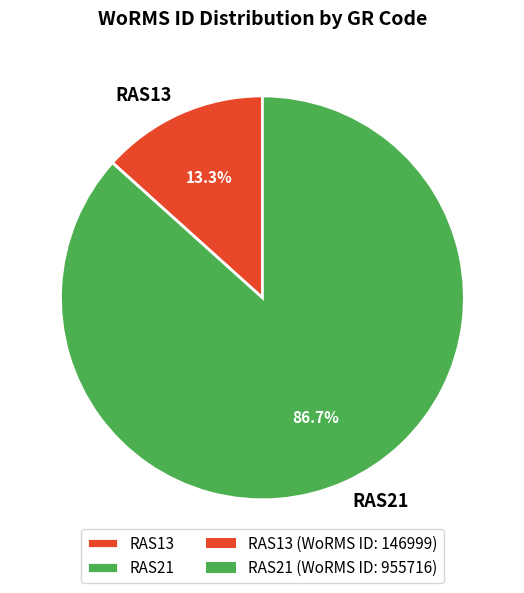

How many segments does this pie chart have?

2